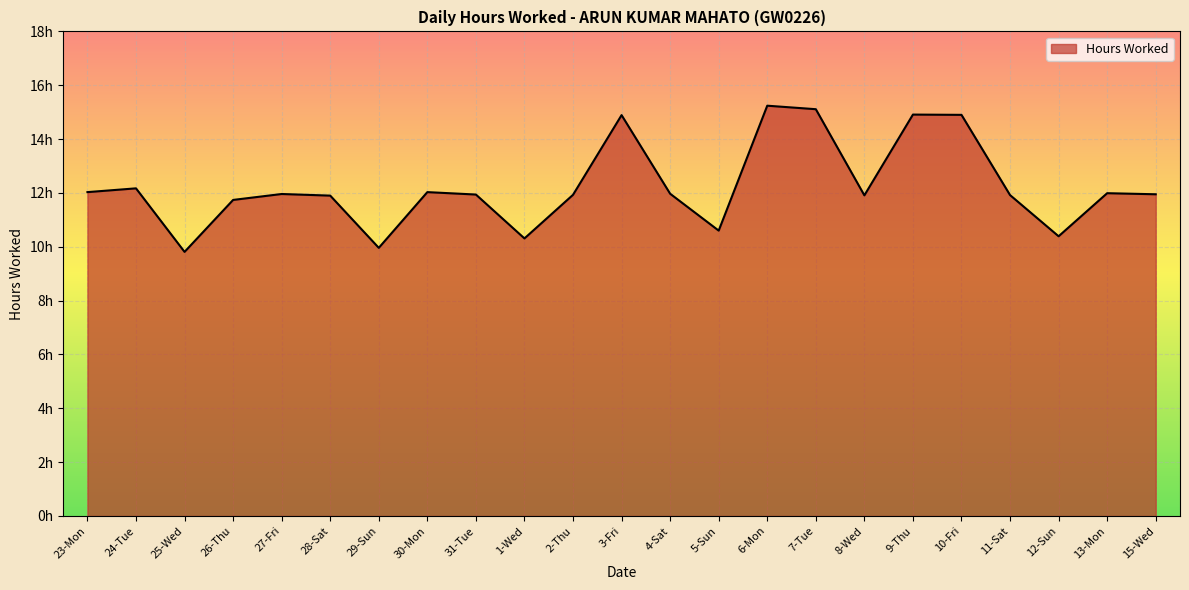

Is this an area chart (filled region under the line)?

Yes